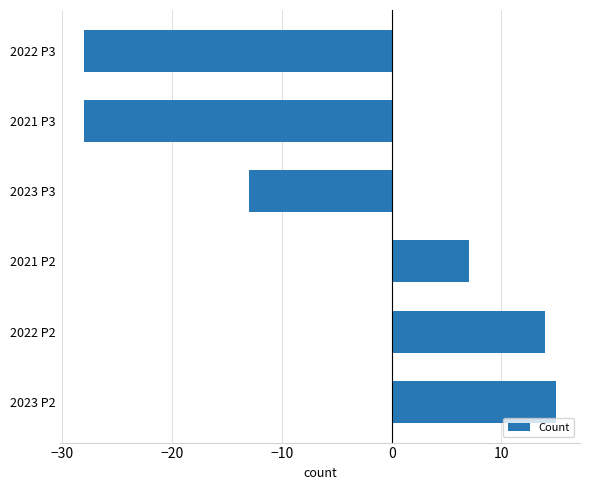

How many values are below 7?

3